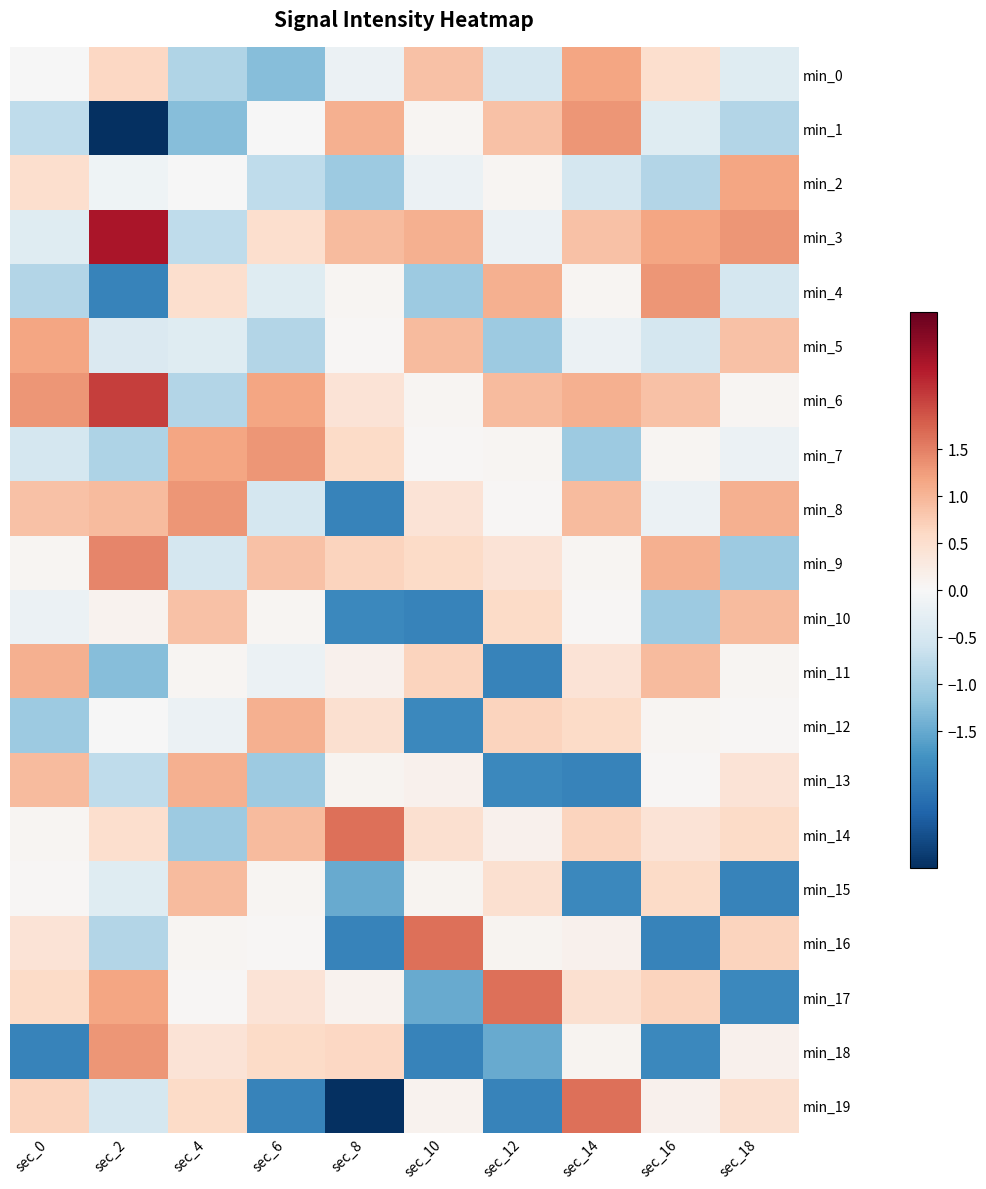

Which has a higher value, sec_10 or sec_8?

sec_10